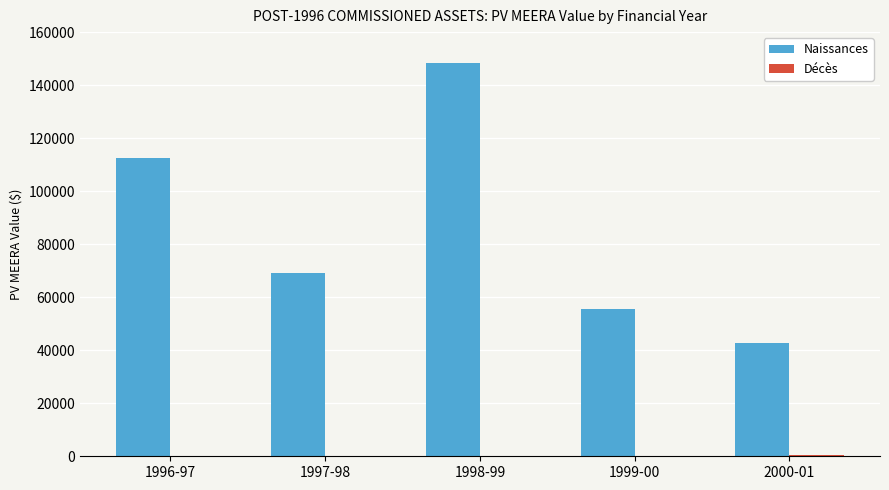

What is the total value across all series at 1998-99?

148438.3